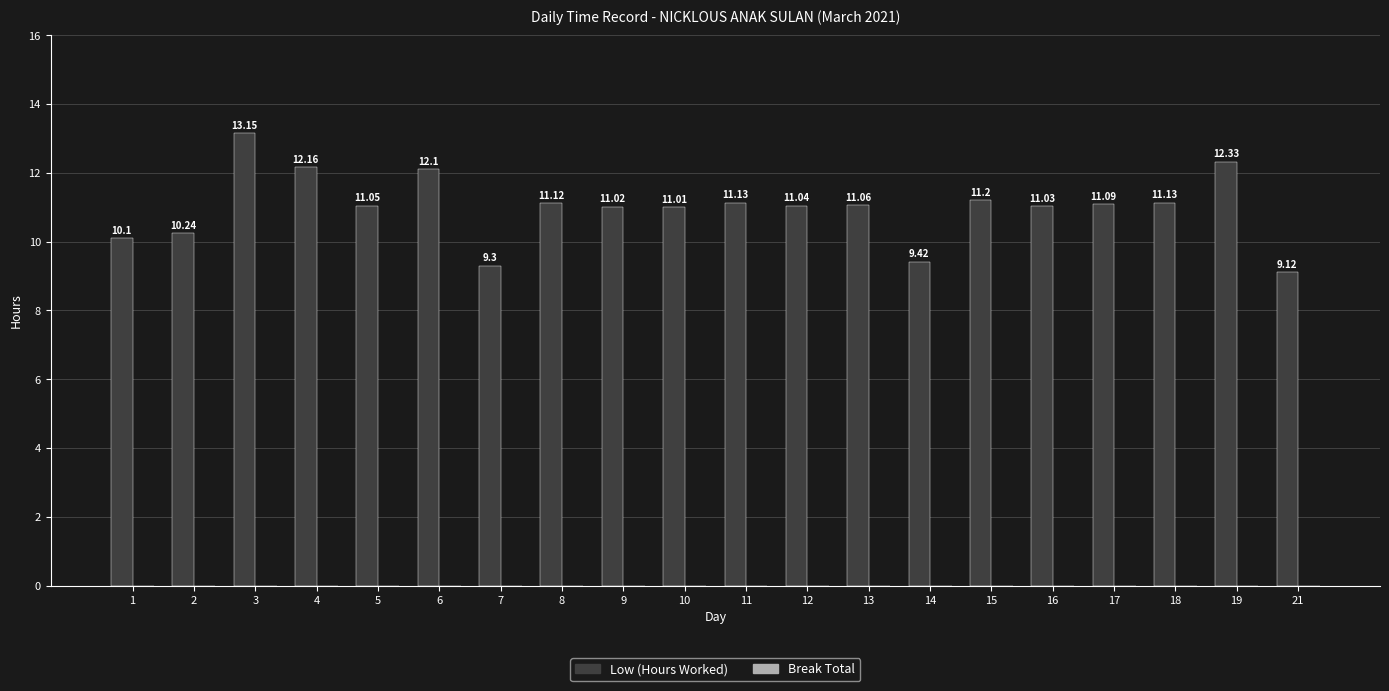

At which category does the chart reach its peak across all series?

3